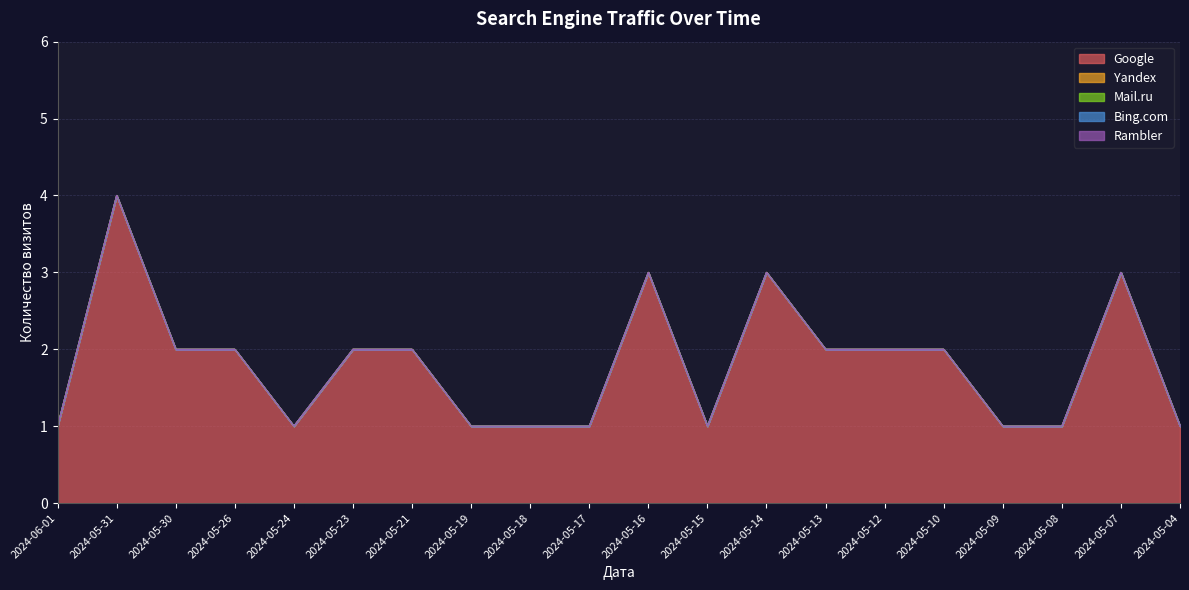

Does the chart display data point markers on the line(s)?

No